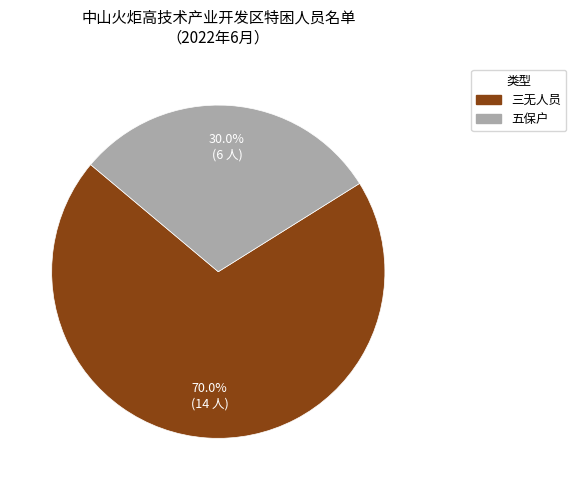

Do 三无人员 and 五保户 together represent more than half of the pie?

Yes